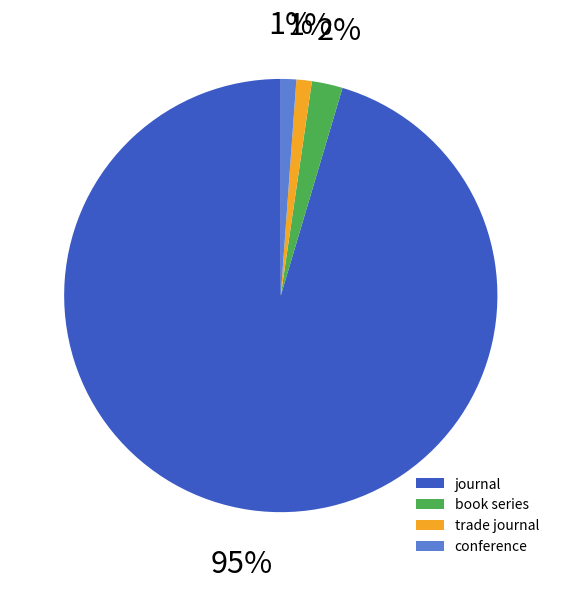

To the nearest percent, what percentage of the pie is trade journal?

1%